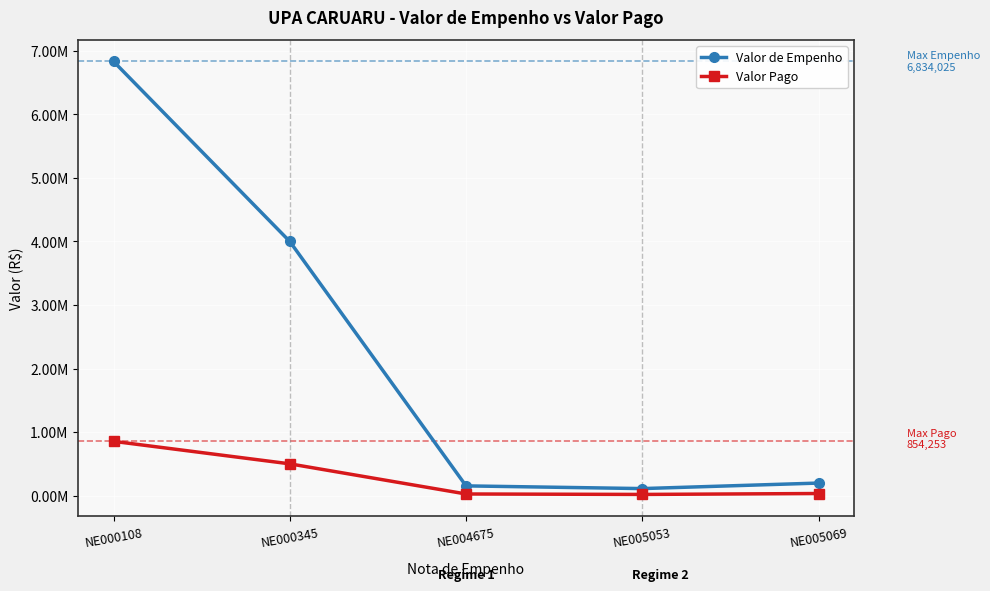

What are all the series names shown in the legend?

Valor de Empenho, Valor Pago